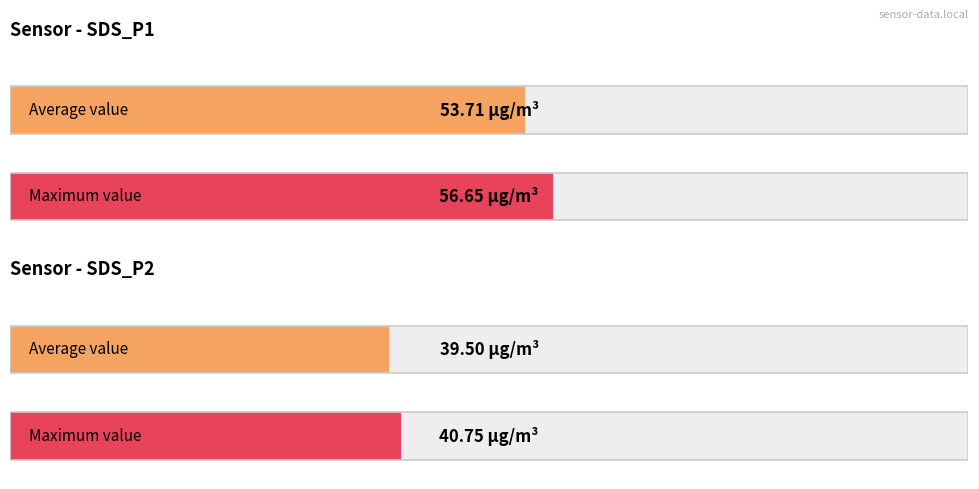

Rank the series at 00:08 from lowest to highest value.

SDS_P2, SDS_P1